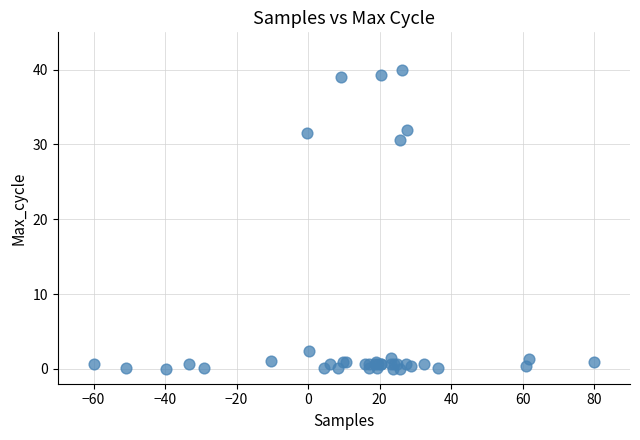

What Y value in the scatter plot is closest to 20?

30.7